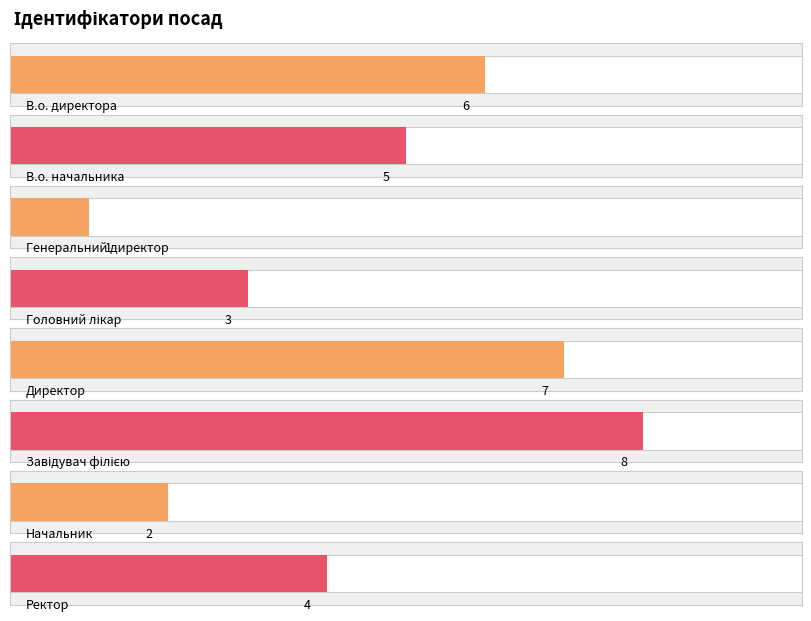

How many bars are there in total?

8